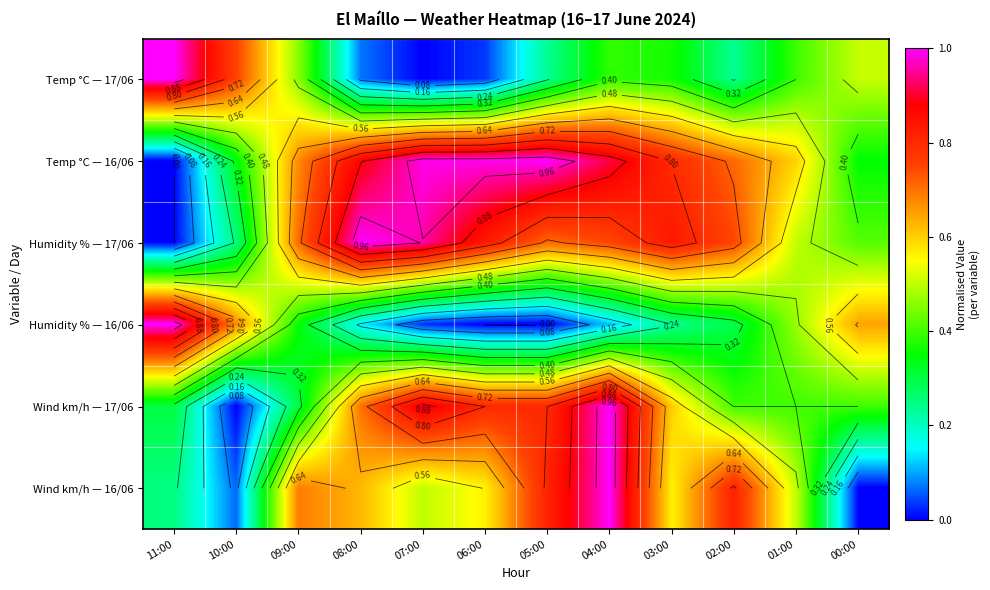

The value of Humidity % — 17/06 at 06:00 is 1.2. True or false?

False